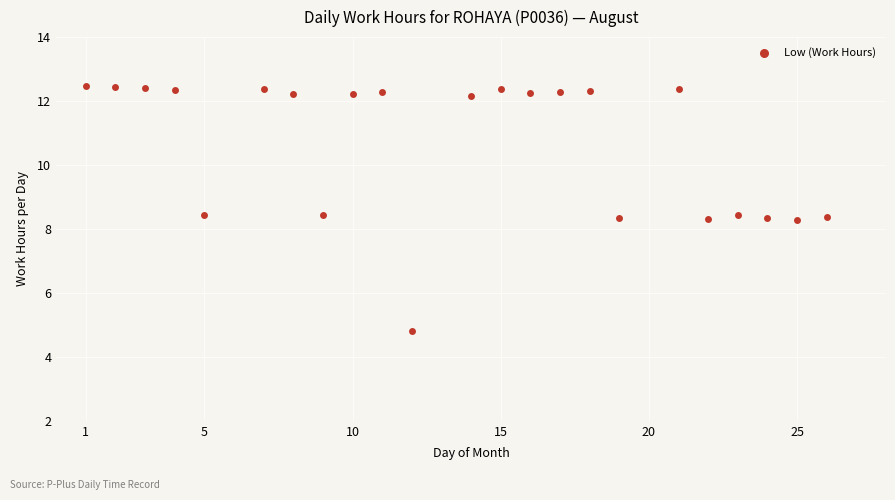

What is the range of Y values (max minus min)?

7.7